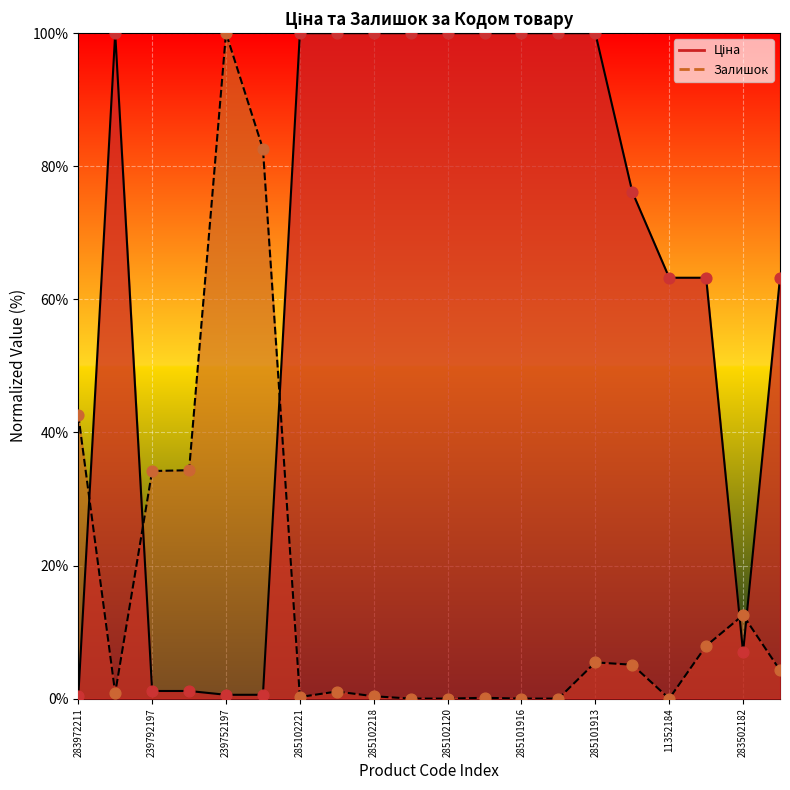

Which series reaches the maximum Y coordinate?

Ціна